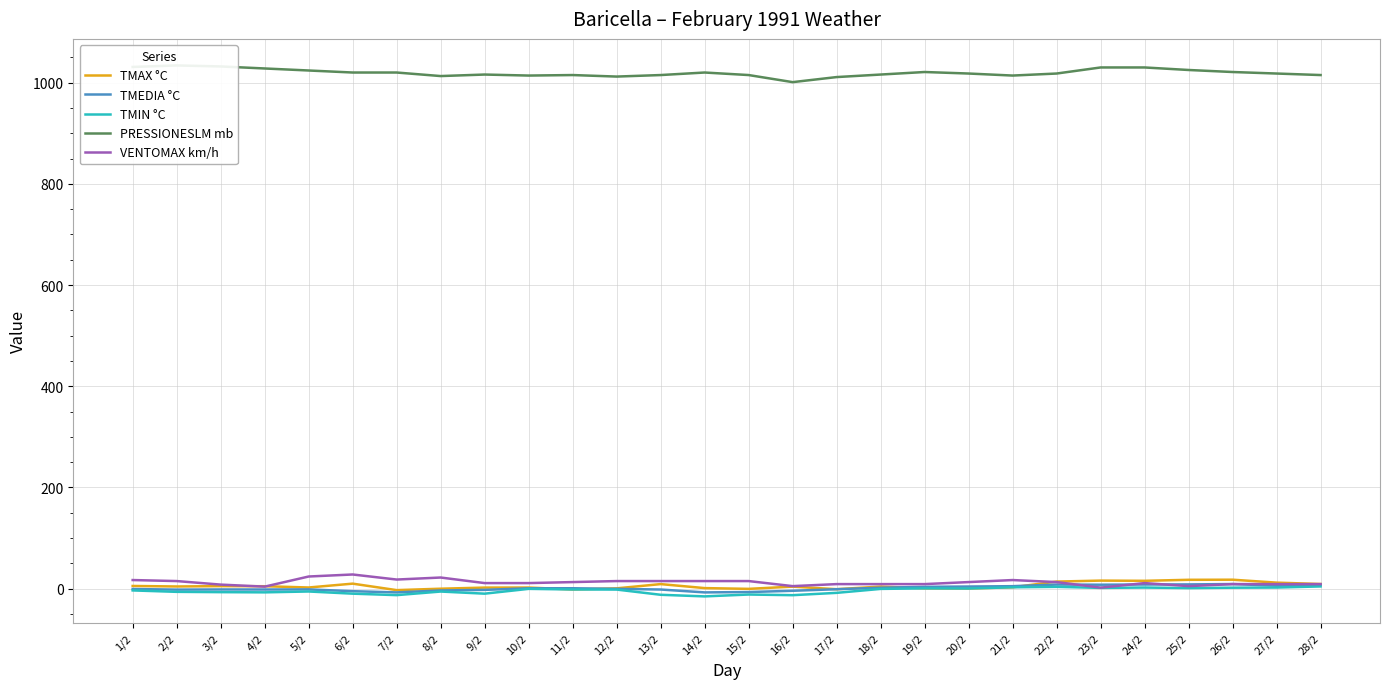

True or false: PRESSIONESLM mb and VENTOMAX km/h intersect in this chart.

False